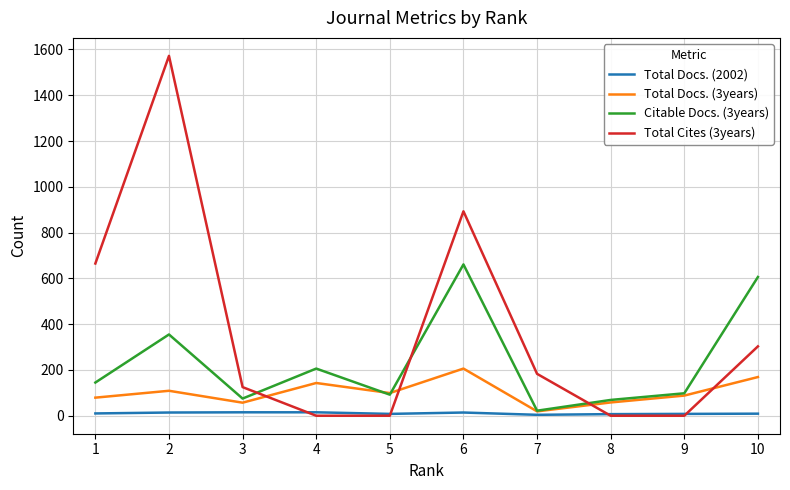

Rank the series by their average value, from lowest to highest.

Total Docs. (2002), Total Docs. (3years), Citable Docs. (3years), Total Cites (3years)